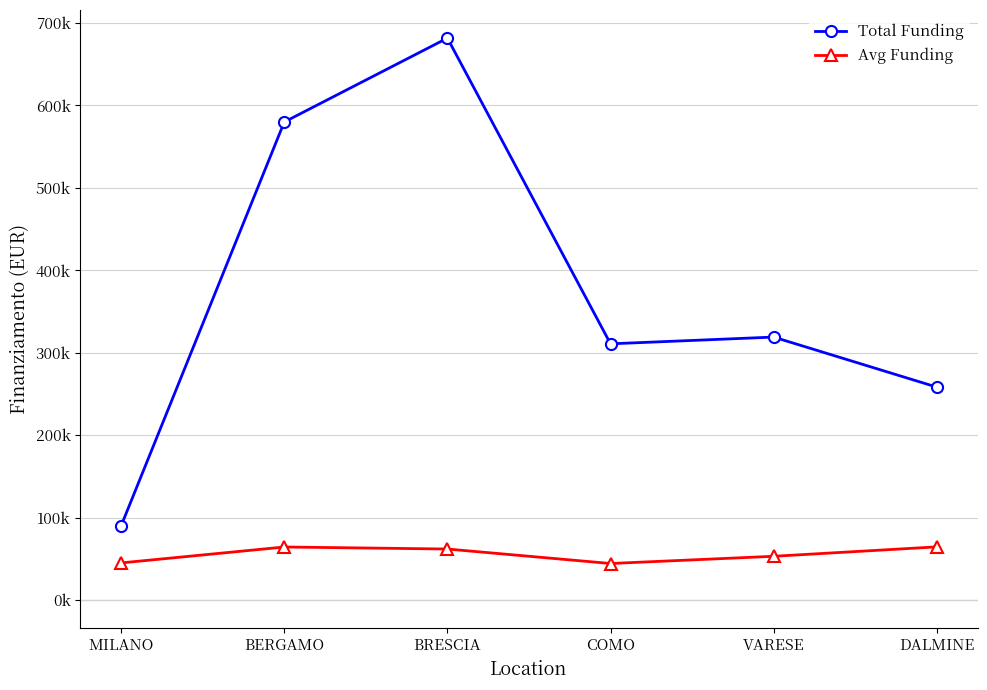

Is this an area chart (filled region under the line)?

No